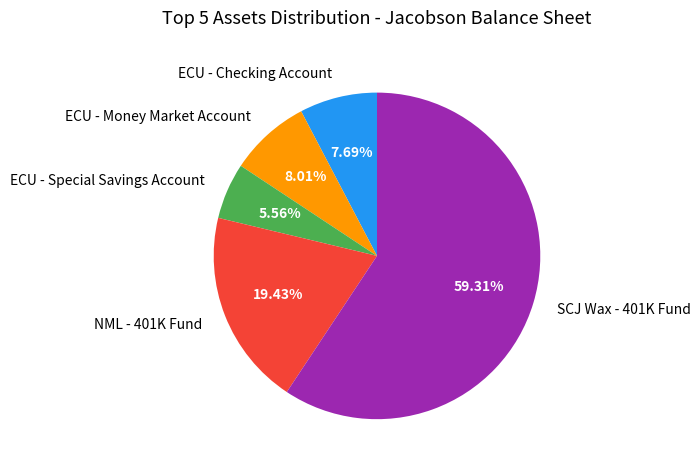

To the nearest percent, what is the average slice percentage?

20%